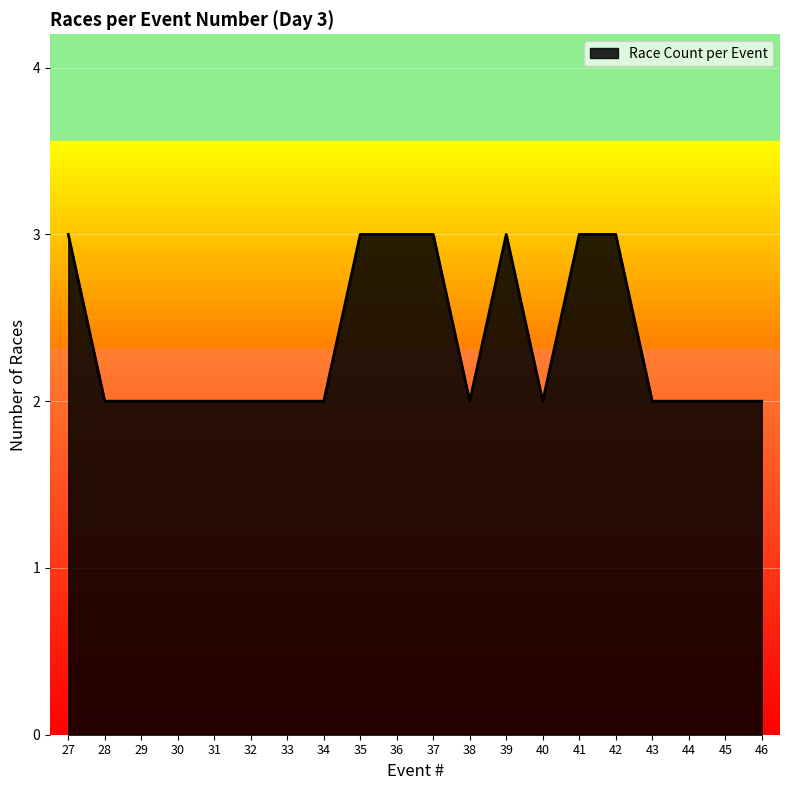

True or false: the data shows 1 at 28.

False